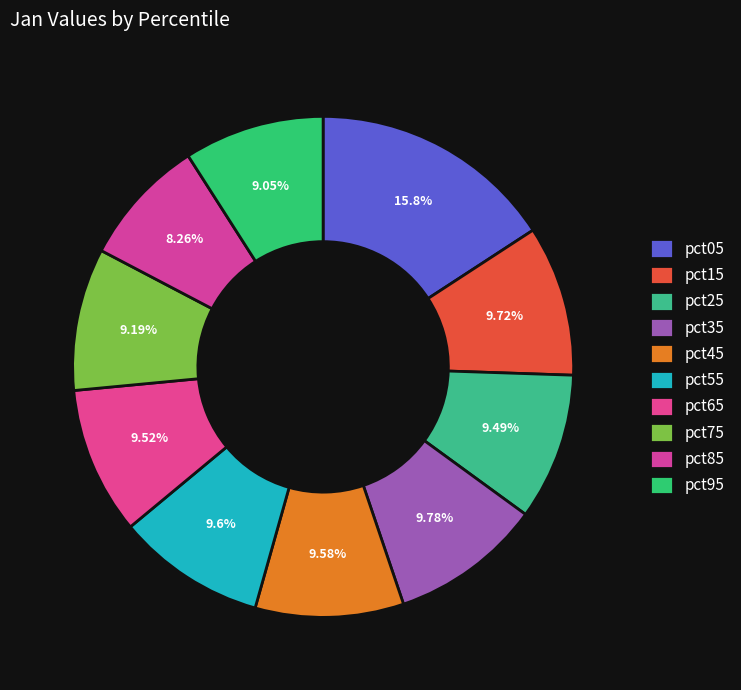

How many segments does this pie chart have?

10